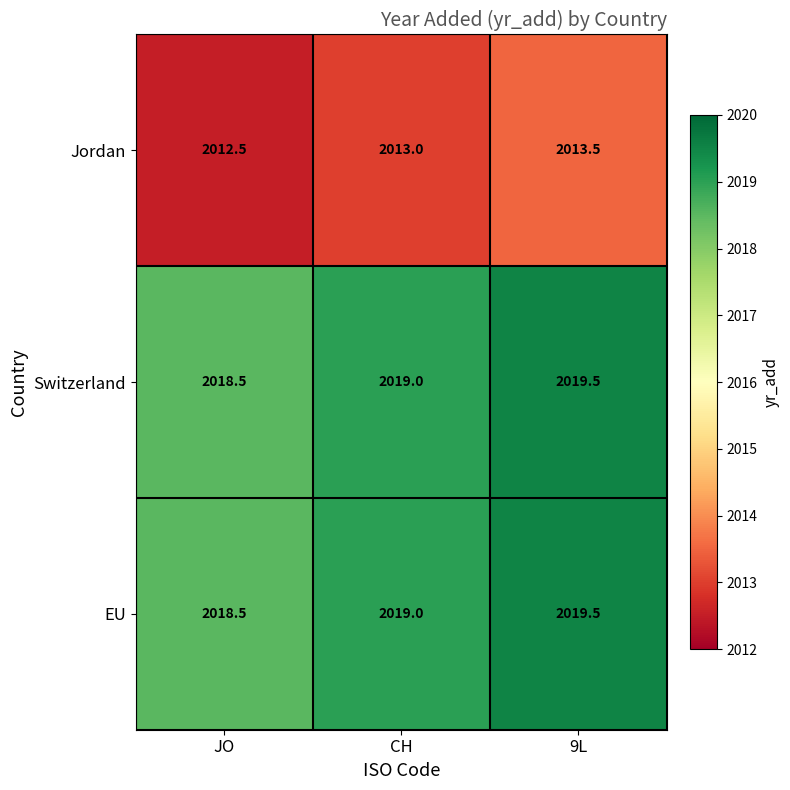

What is the difference between the highest and lowest values at 9L?

6.0